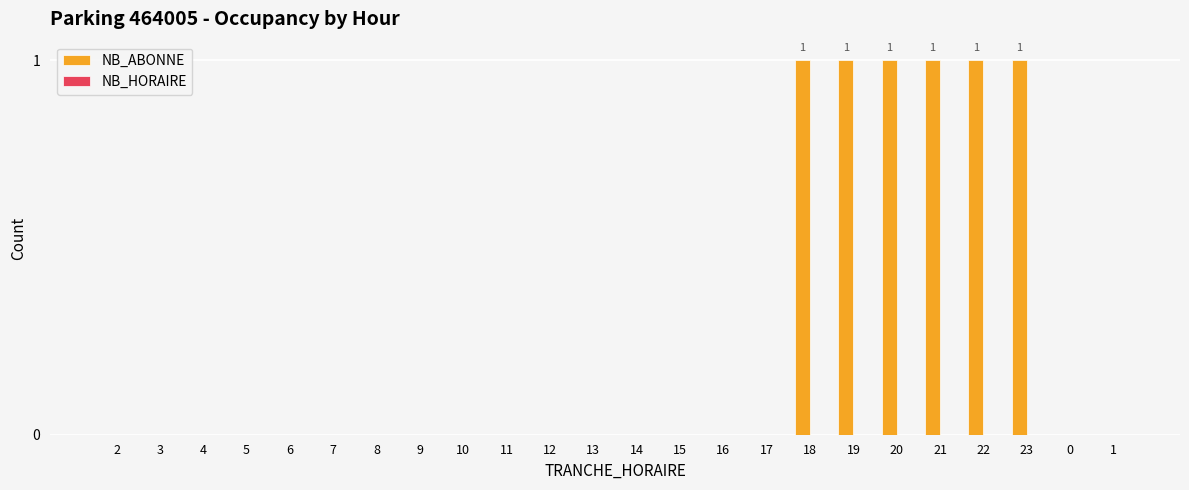

What is the change in value from 6 to 23?

+1